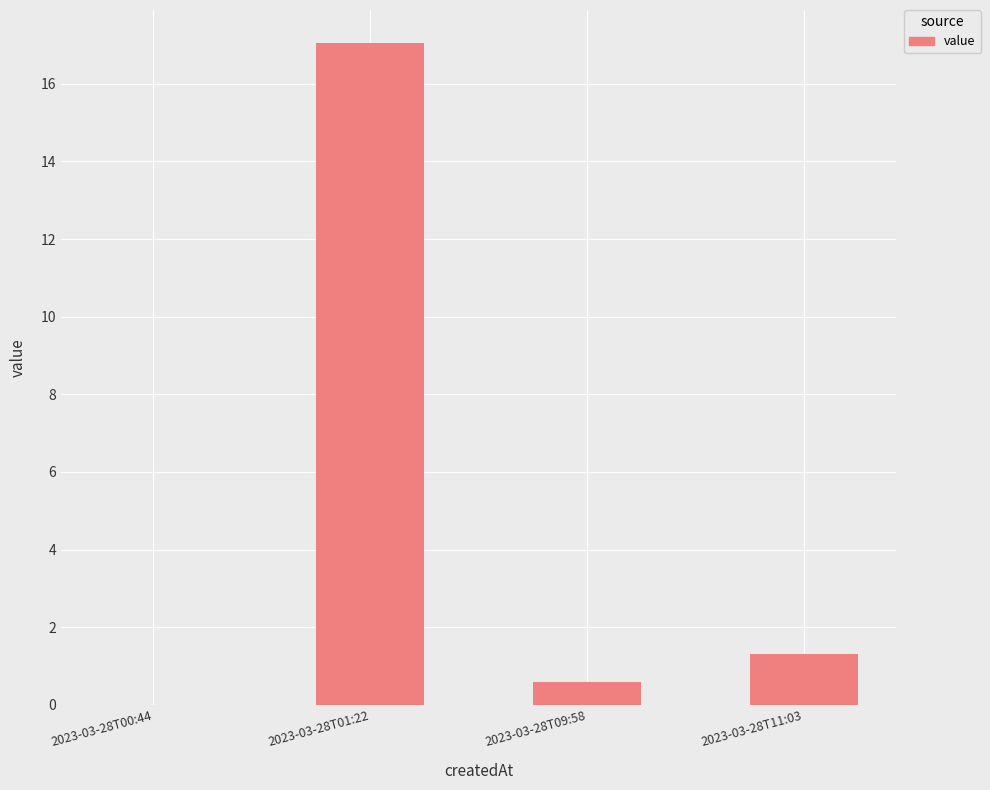

Reading left to right, what are all the values shown in this chart?

2023-03-28T00:44=0.0	2023-03-28T01:22=17.1	2023-03-28T09:58=0.6	2023-03-28T11:03=1.3